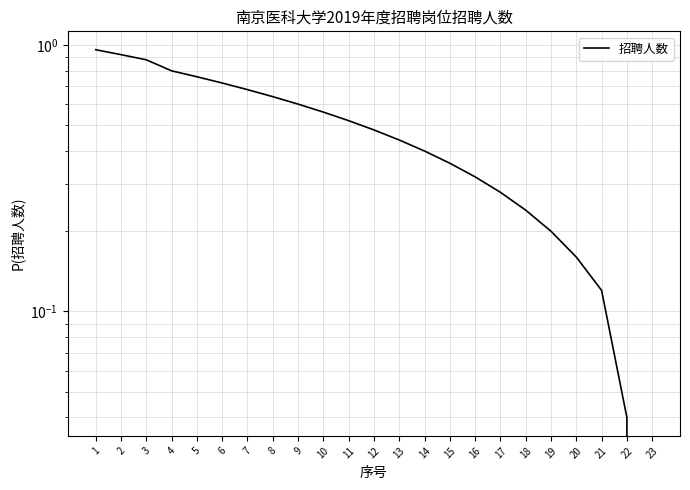

True or false: the data shows 0.7 at 7.

True